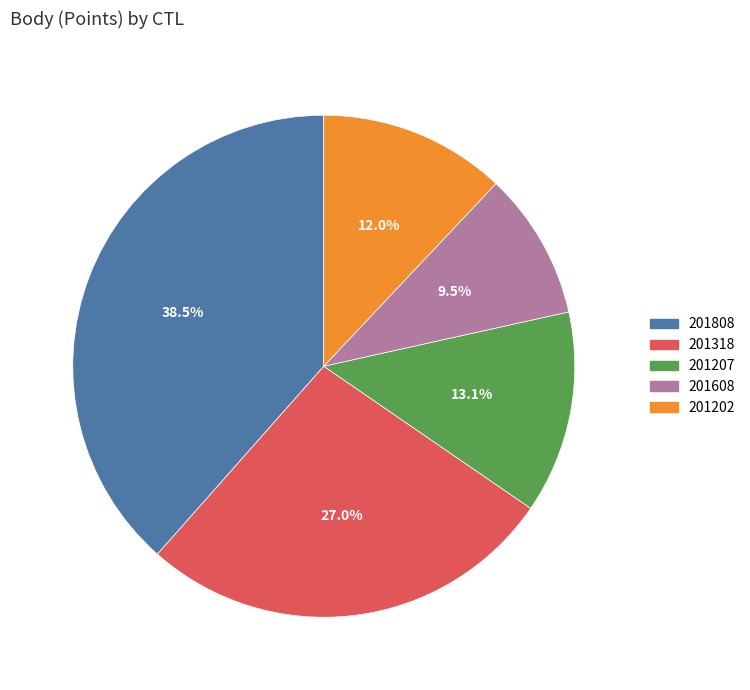

What is the smallest slice in the pie chart?

201608